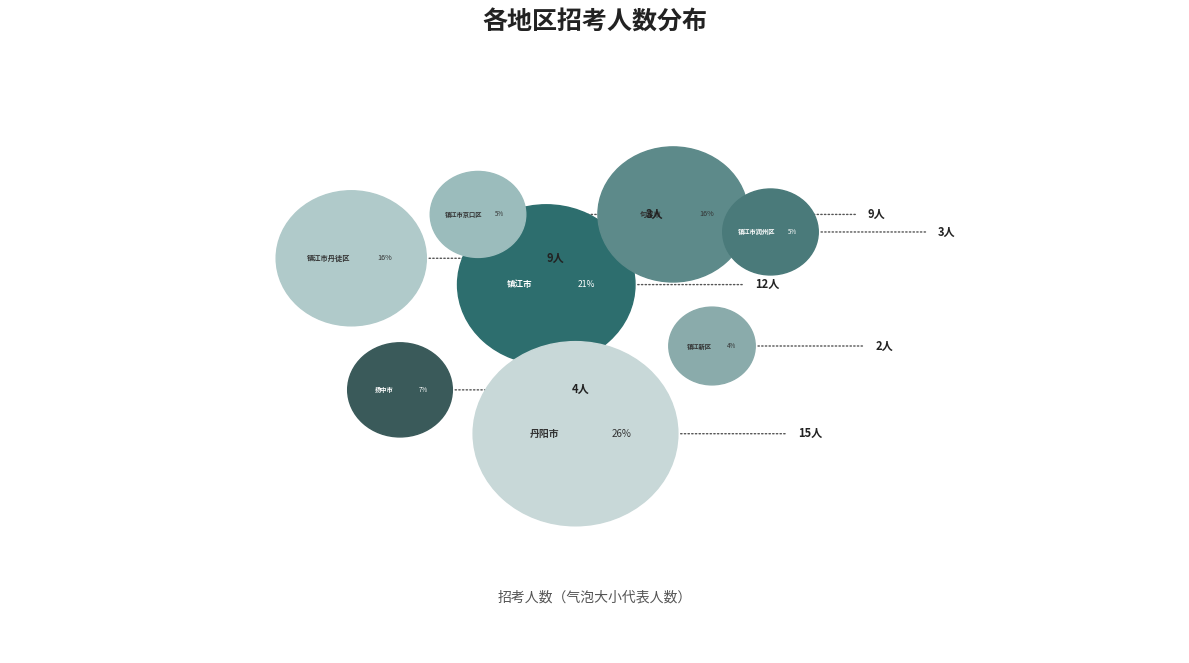

What percentage do 句容市 and 镇江市润州区 together represent?

21.1%